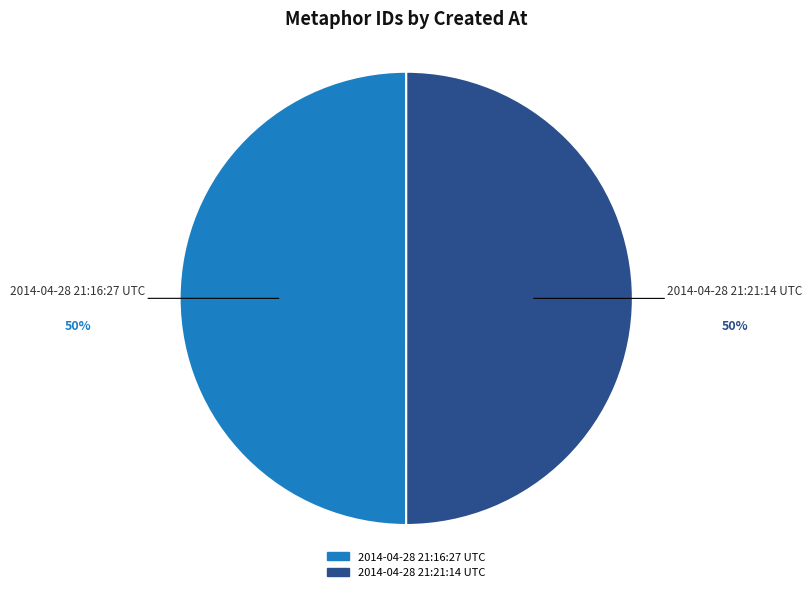

To the nearest percent, what is the combined percentage of 2014-04-28 21:21:14 UTC and 2014-04-28 21:16:27 UTC?

100%